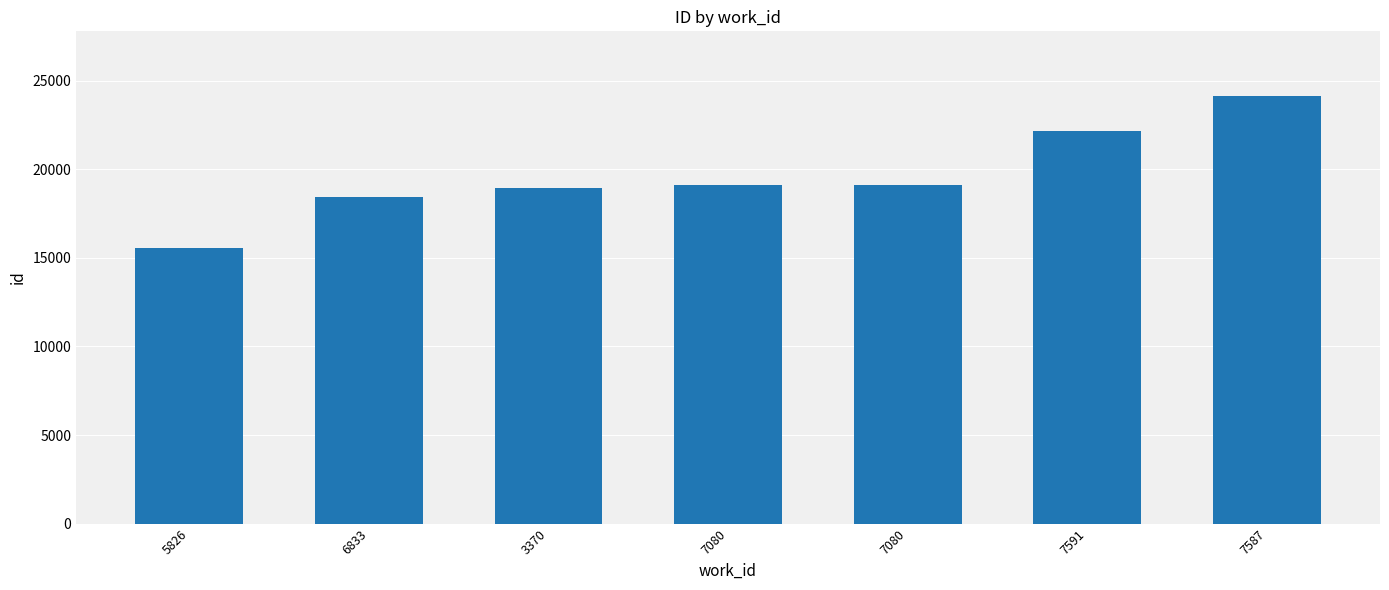

Is it true that the value at 3370 is 18968?

True